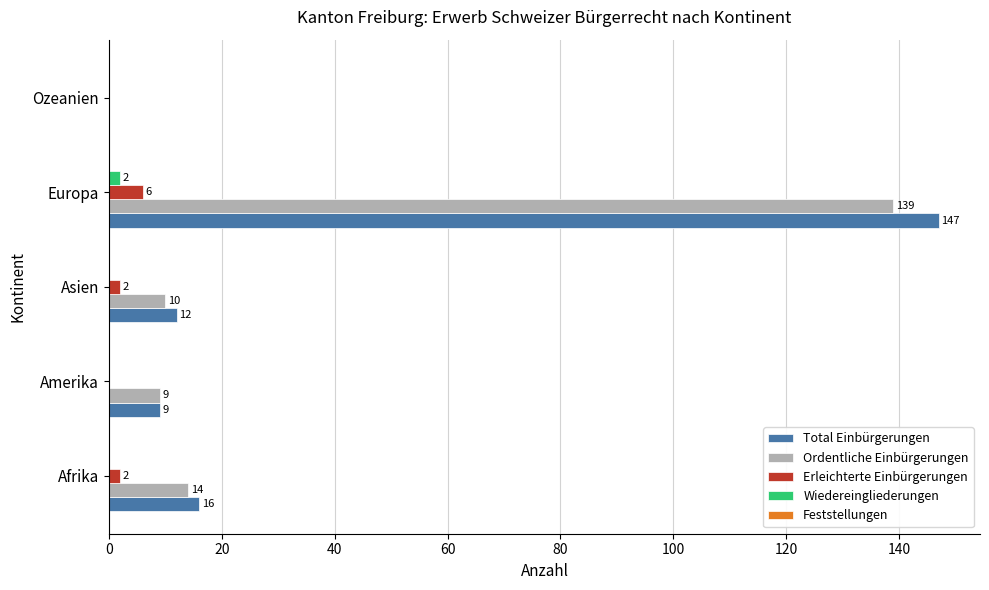

What is the total value across all series at Afrika?

32